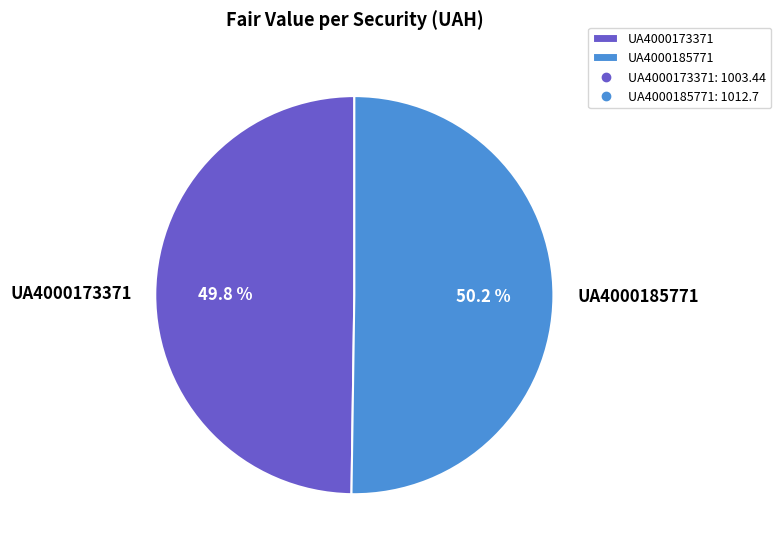

Is there a majority slice in this chart?

Yes